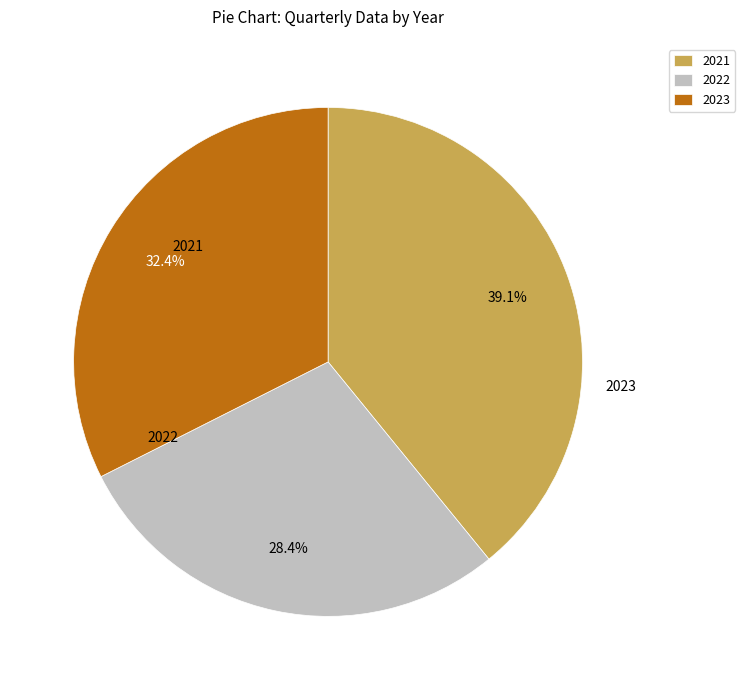

Between 2021 and 2022, which is larger?

2021